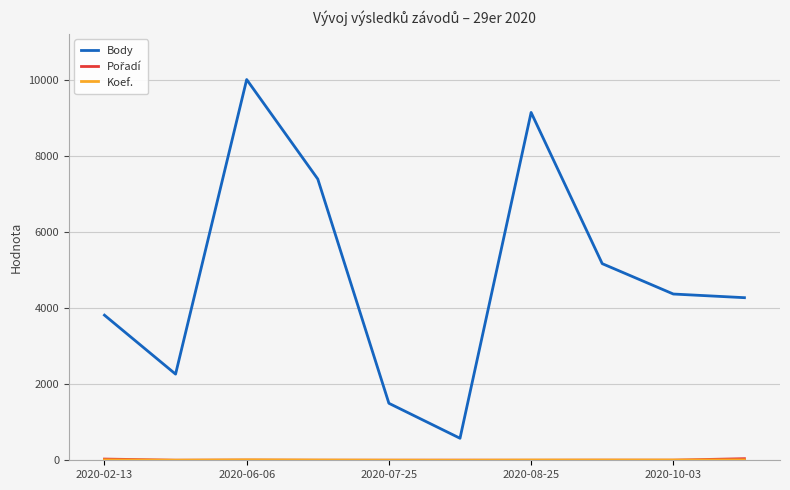

In Body, how many points are higher than both neighbors (excluding endpoints)?

2